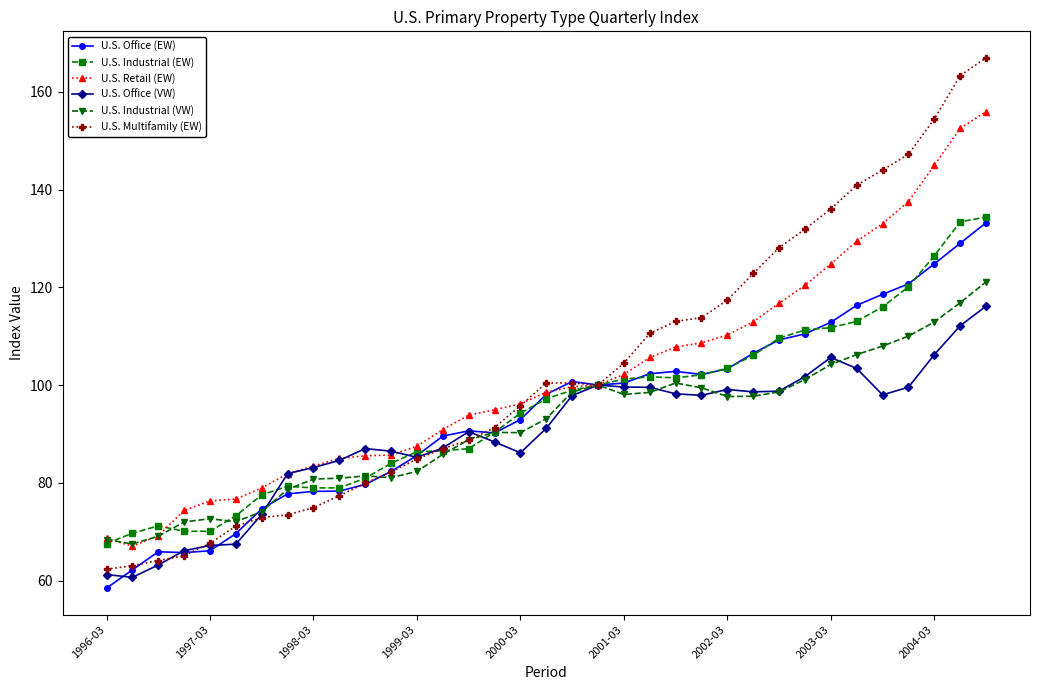

What is the lowest value of the U.S. Industrial (EW) series?

67.6